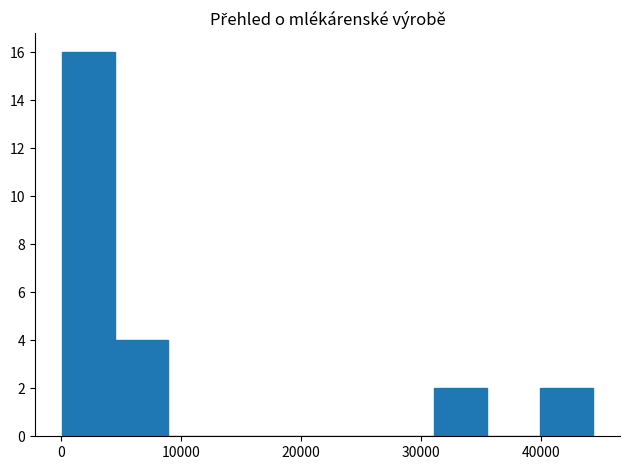

Which range on the x-axis has the tallest bar?

0 to 5000